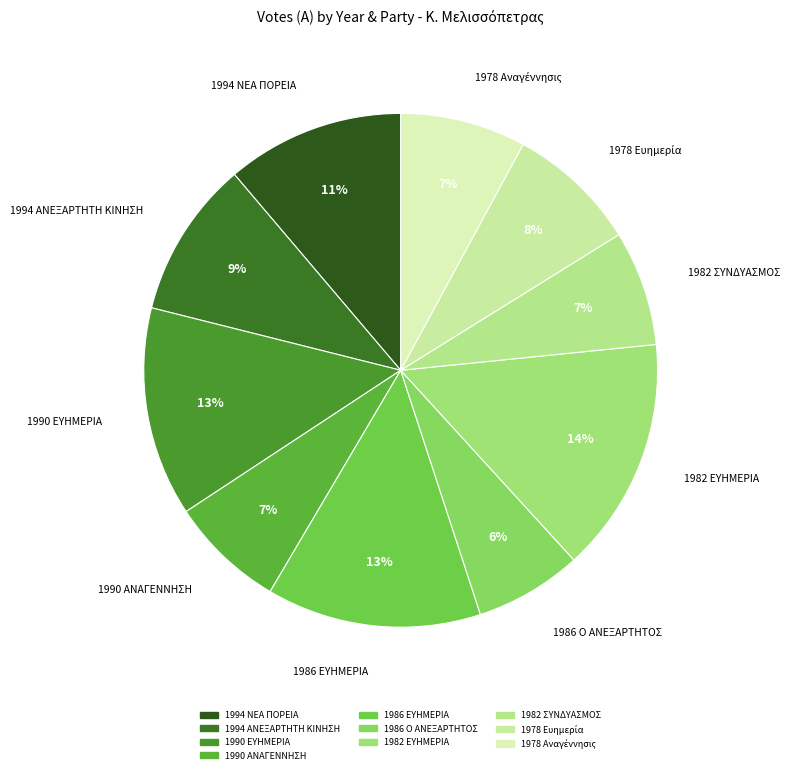

Which slice is the largest?

1982 ΕΥΗΜΕΡΙΑ